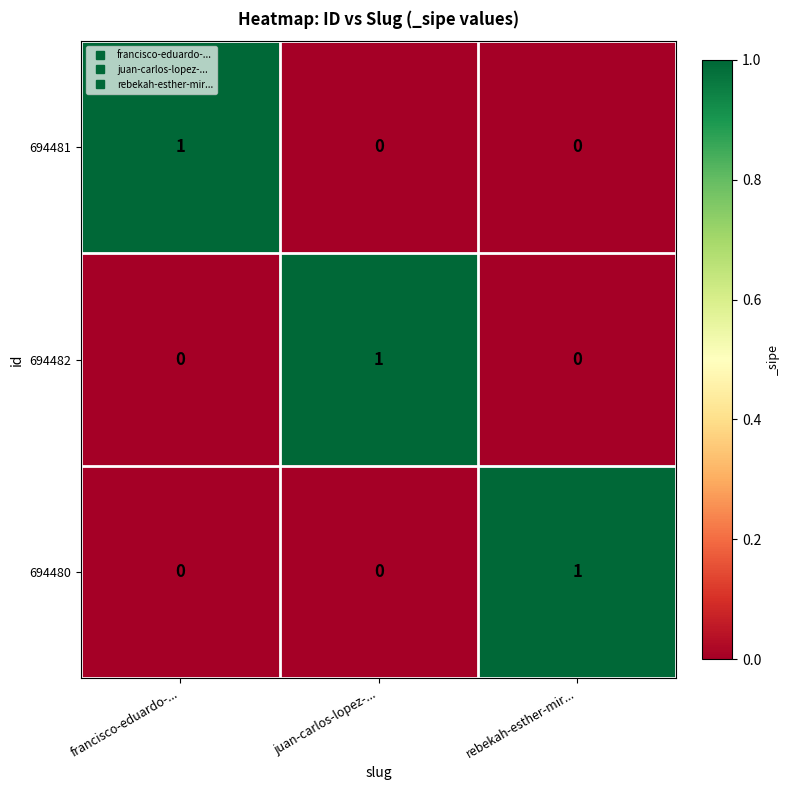

How many 694482 values are between 0 and 1?

3